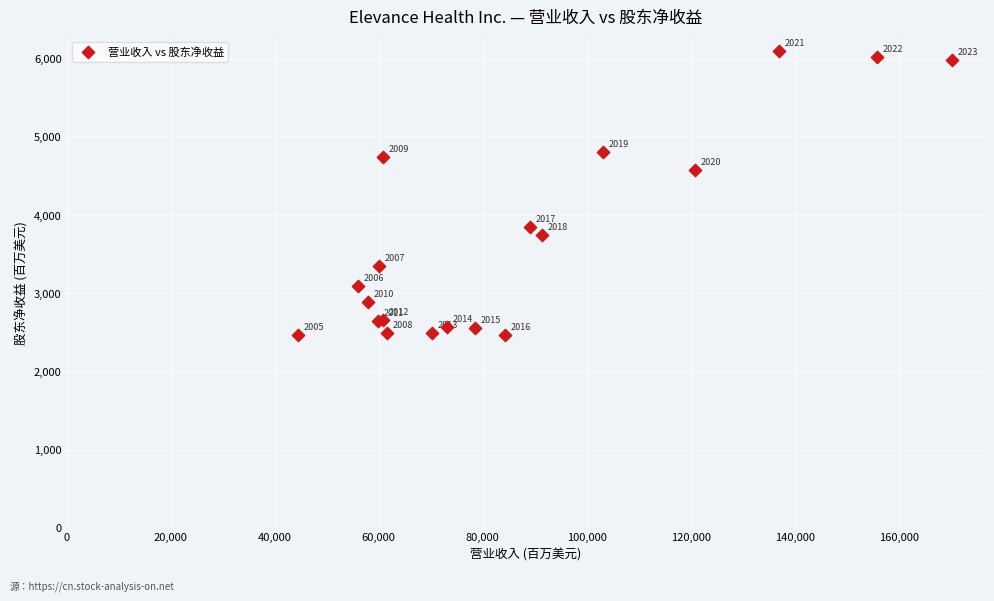

What Y value in the scatter plot is closest to 4284?

4572